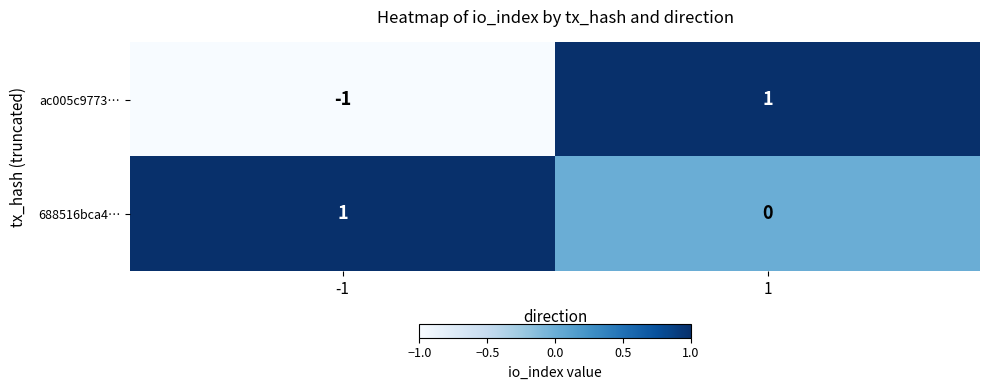

Which series has the widest spread of values?

ac005c9773…